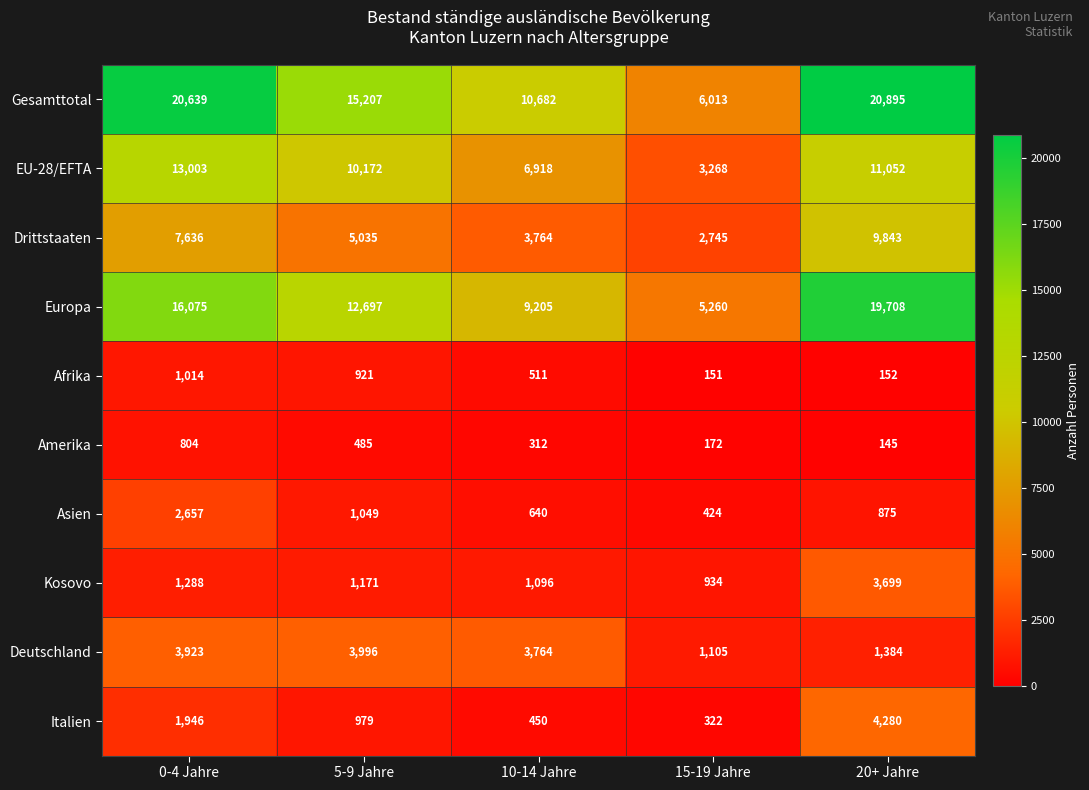

Which series changed the most between 10-14 Jahre and 15-19 Jahre?

Gesamttotal